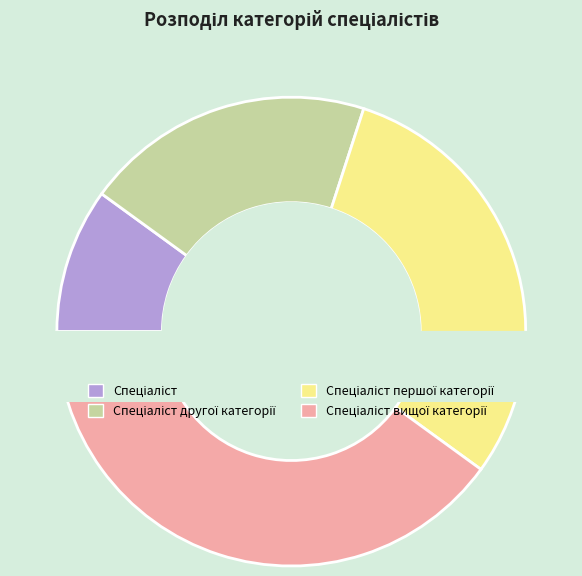

True or false: Спеціаліст accounts for 10% of the total.

True